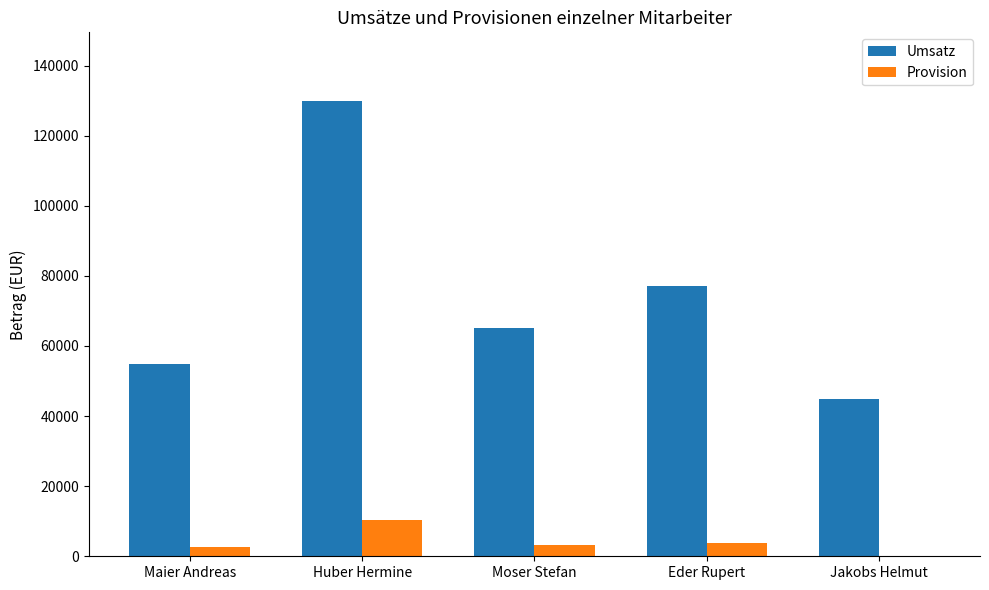

Between Eder Rupert and Jakobs Helmut, which series saw the biggest shift?

Umsatz